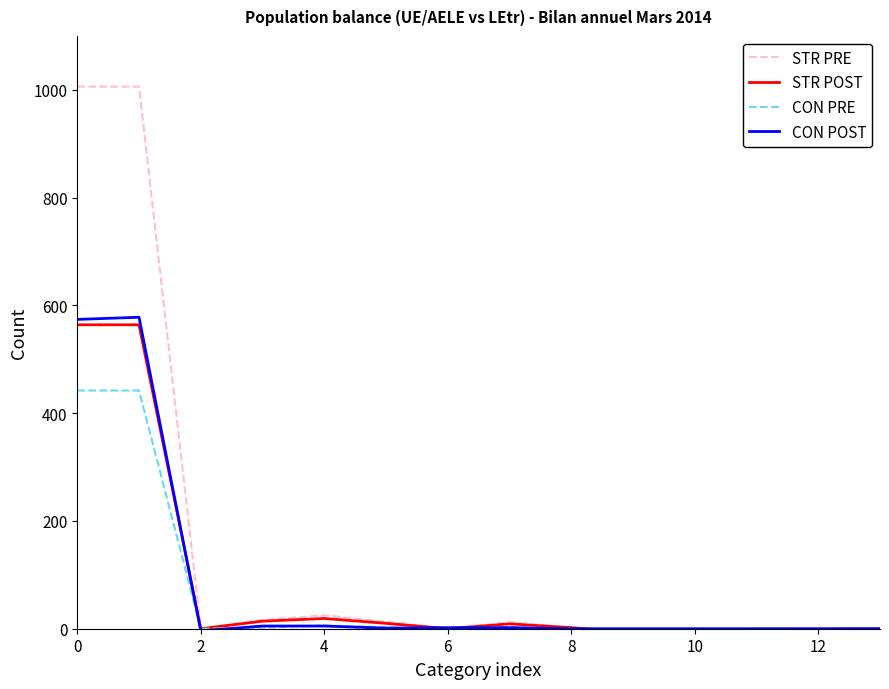

Which series has the largest range (max minus min)?

STR PRE